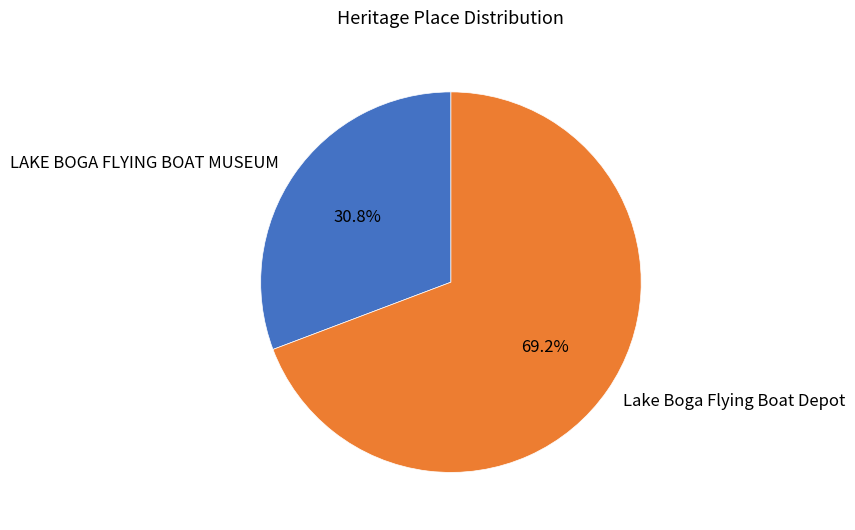

Which has a higher value, LAKE BOGA FLYING BOAT MUSEUM or Lake Boga Flying Boat Depot?

Lake Boga Flying Boat Depot